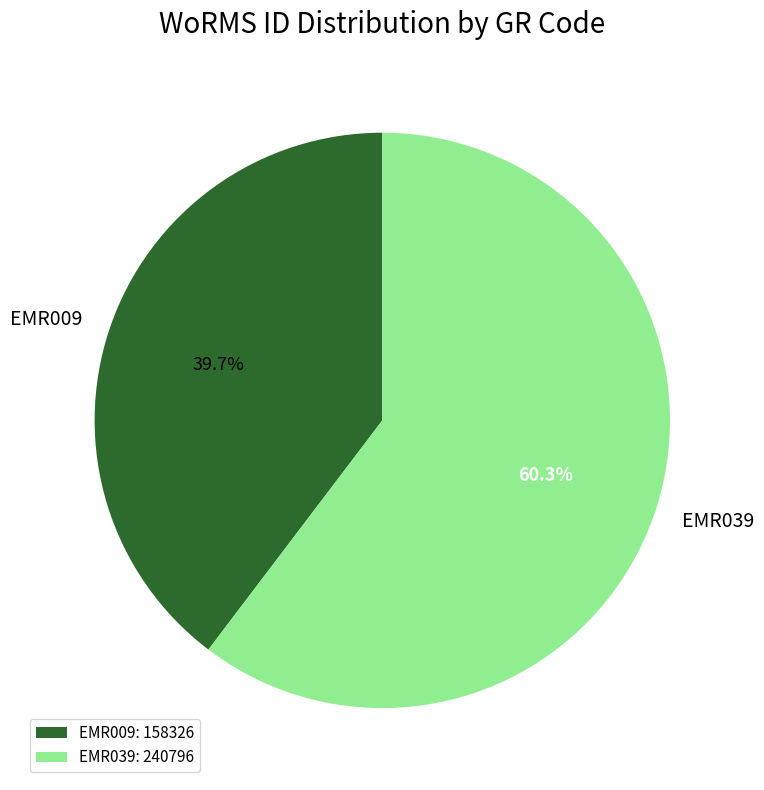

To the nearest percent, what is the difference between the largest and smallest slice percentages?

21%